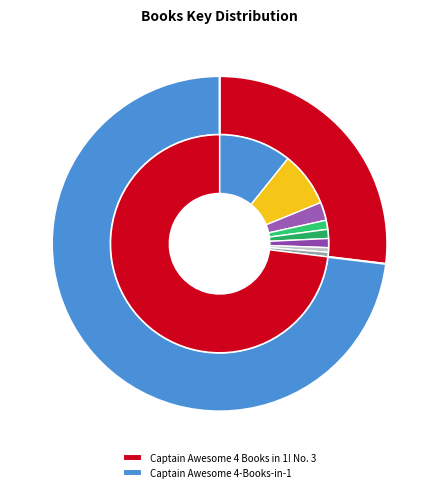

To the nearest percent, what percentage of the pie is Captain Awesome 4-Books-in-1?

73%